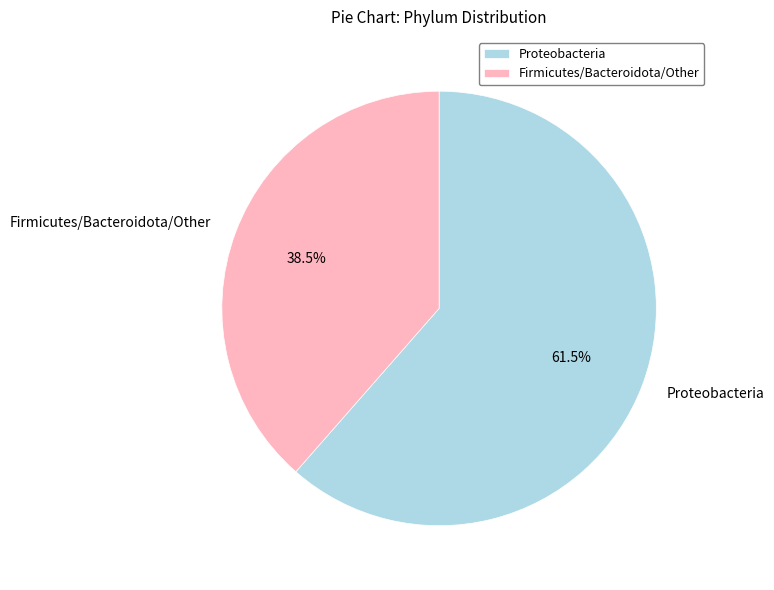

Which slice is the smallest?

Firmicutes/Bacteroidota/Other